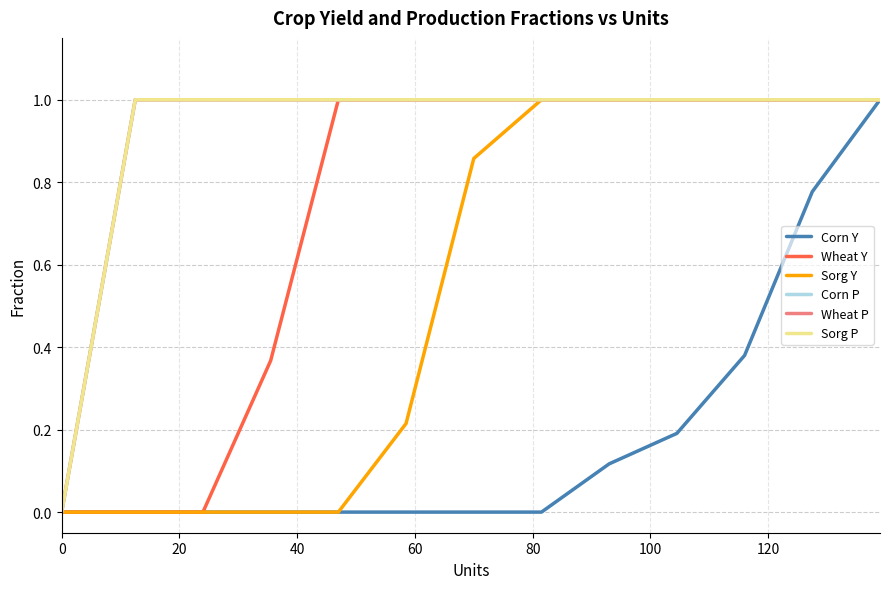

Does the chart have visible grid lines?

Yes